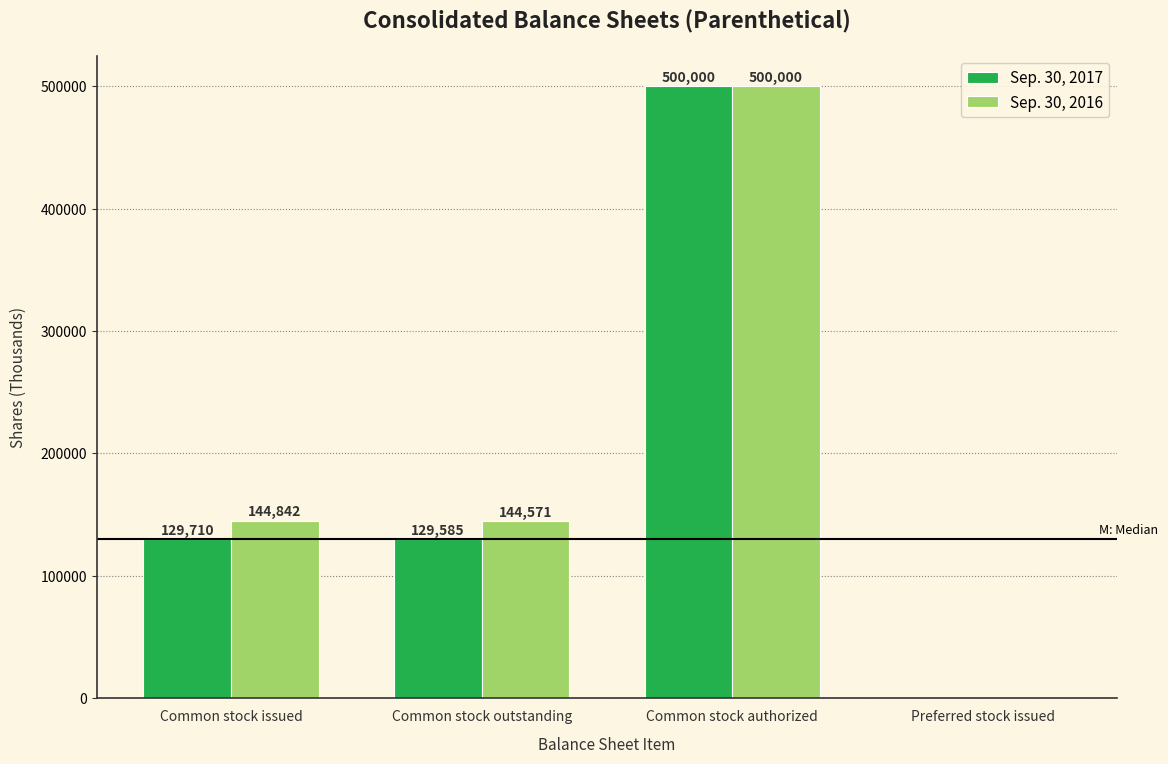

Reading left to right, list all the values displayed in this chart.

Sep. 30, 2017: Common stock issued=129710	Common stock outstanding=129585	Common stock authorized=500000	Preferred stock issued=0
Sep. 30, 2016: Common stock issued=144842	Common stock outstanding=144571	Common stock authorized=500000	Preferred stock issued=0